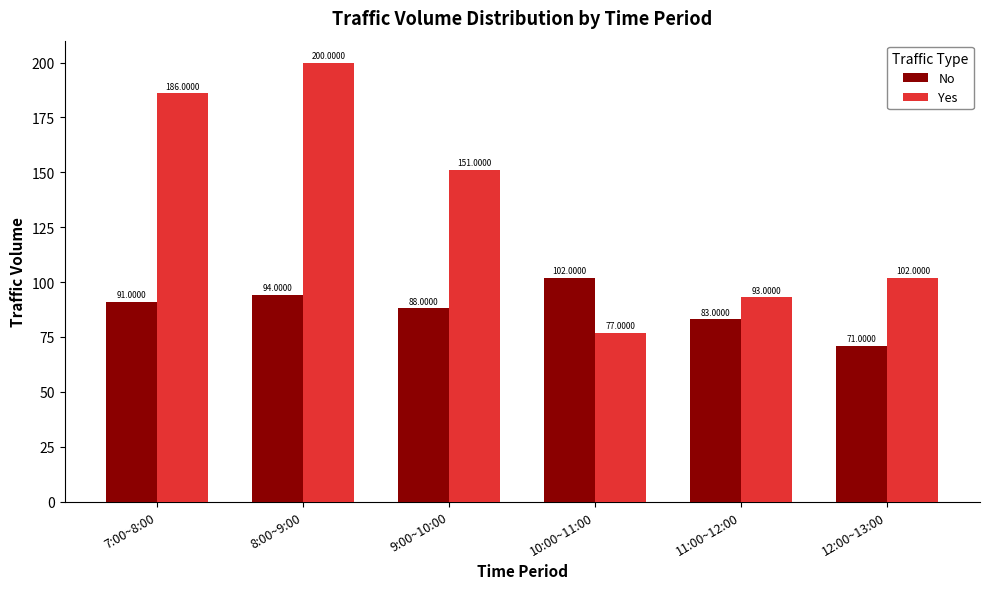

Reading left to right, extract all data points from this chart.

No: 7:00~8:00=91	8:00~9:00=94	9:00~10:00=88	10:00~11:00=102	11:00~12:00=83	12:00~13:00=71
Yes: 7:00~8:00=186	8:00~9:00=200	9:00~10:00=151	10:00~11:00=77	11:00~12:00=93	12:00~13:00=102